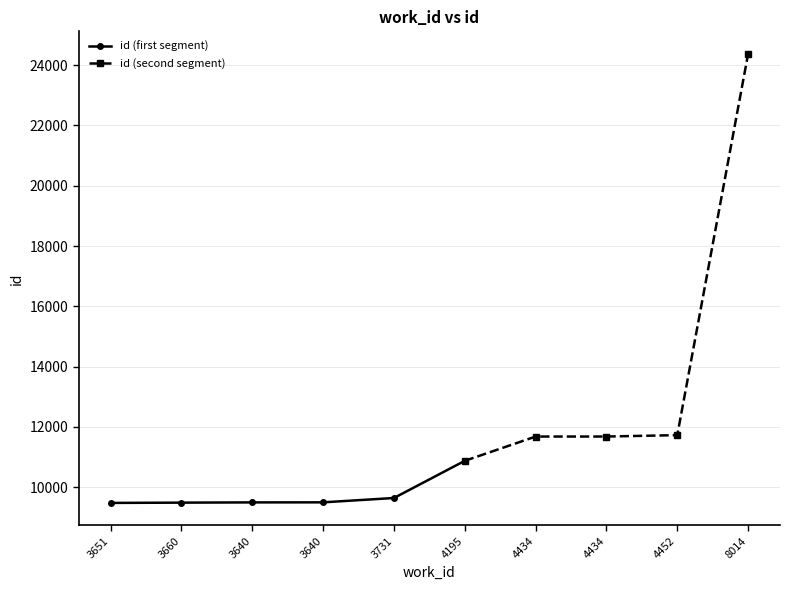

How many data points are above 10875?

4